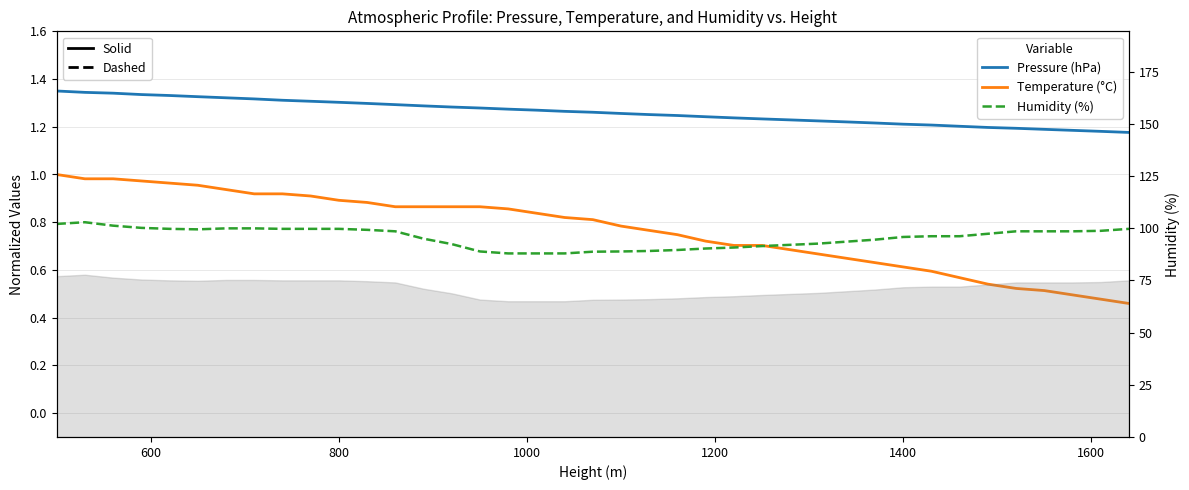

What is the highest value of the Pressure (hPa) series?

1.4